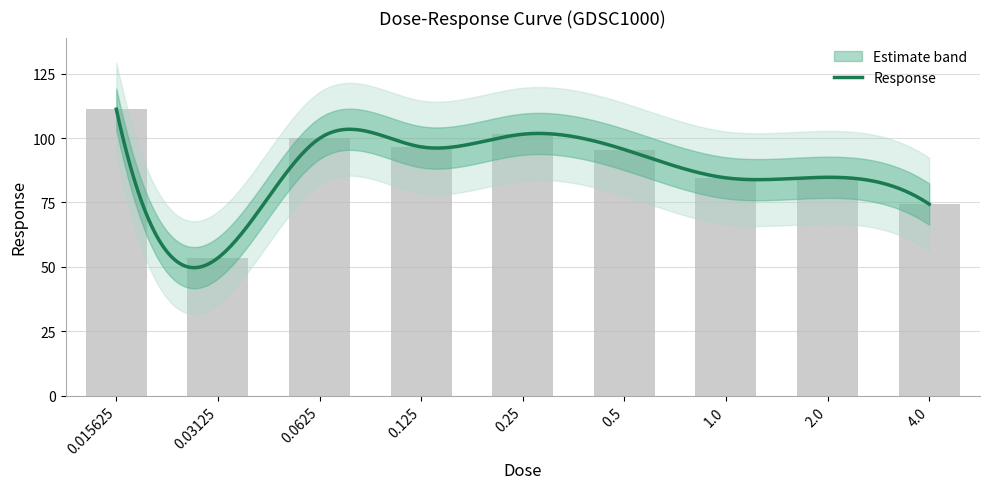

At which label is the value closest to 82?

1.0